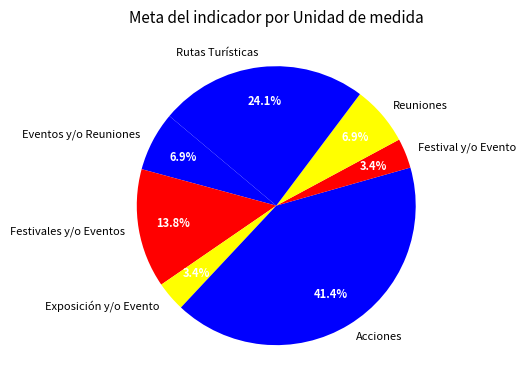

Is there a majority slice in this chart?

No